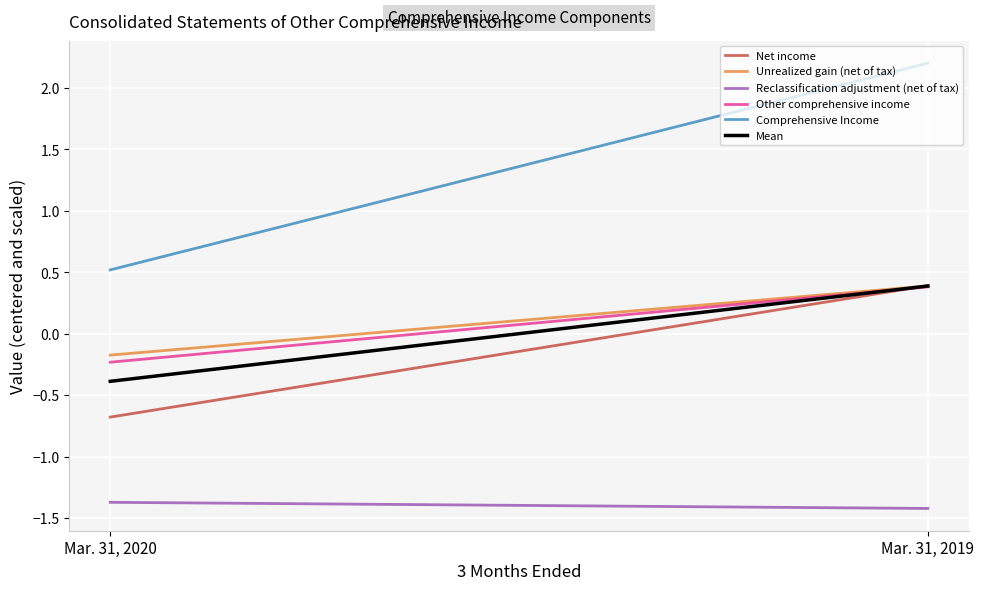

How many positive values does the Net income series have?

1